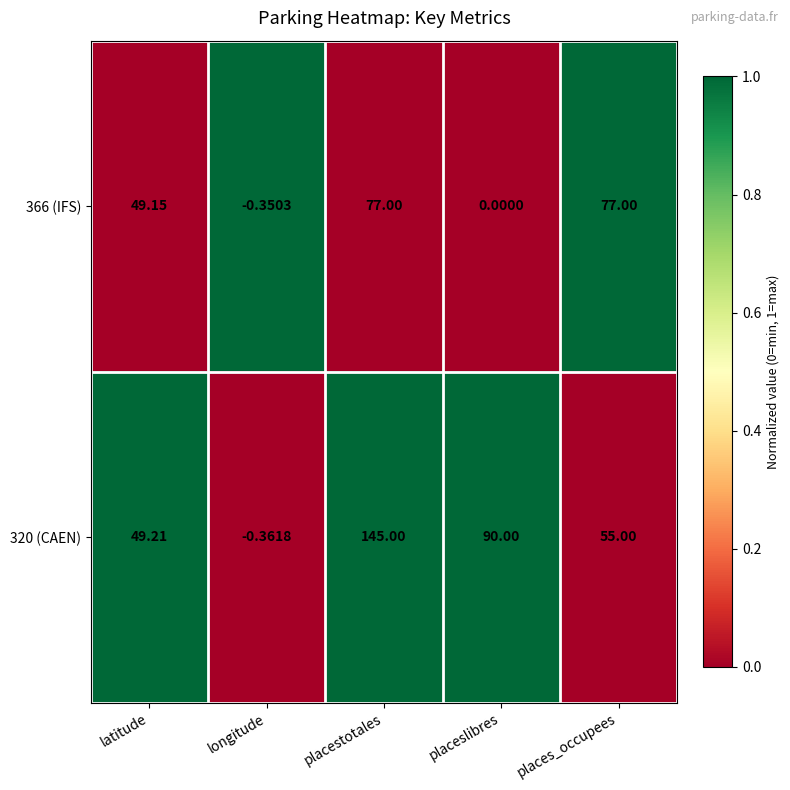

At which label is 320 (CAEN) closest to 72?

places_occupees